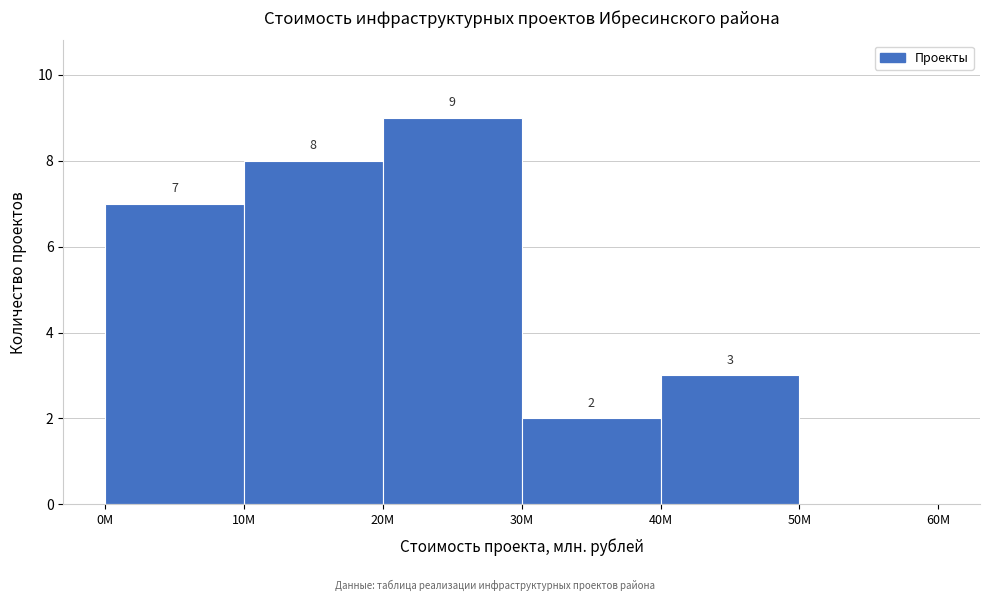

Which range on the x-axis has the tallest bar?

20 to 30